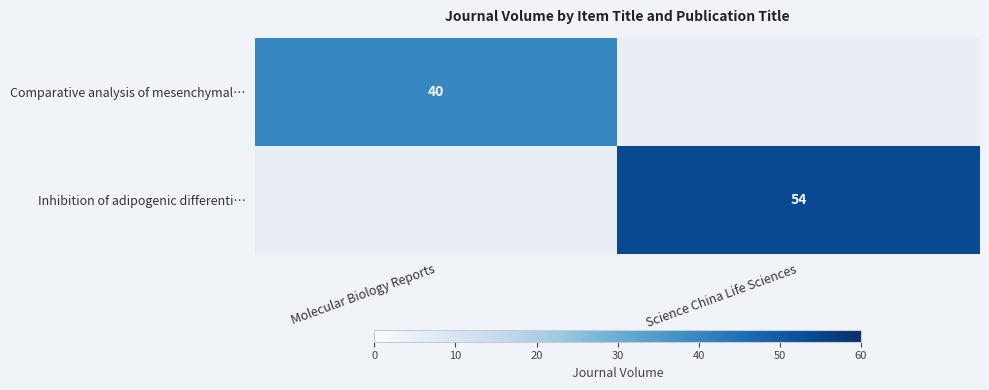

True or false: Inhibition of adipogenic differenti… has a value of 78 at Science China Life Sciences.

False